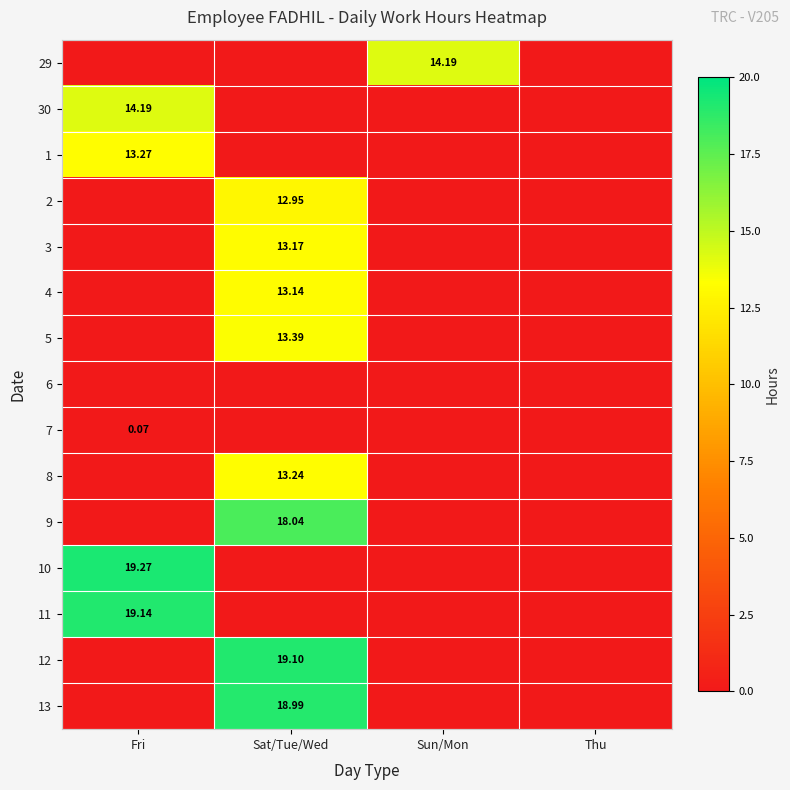

Is the value of 9 at Sat/Tue/Wed greater than the value of 30 at Fri?

Yes